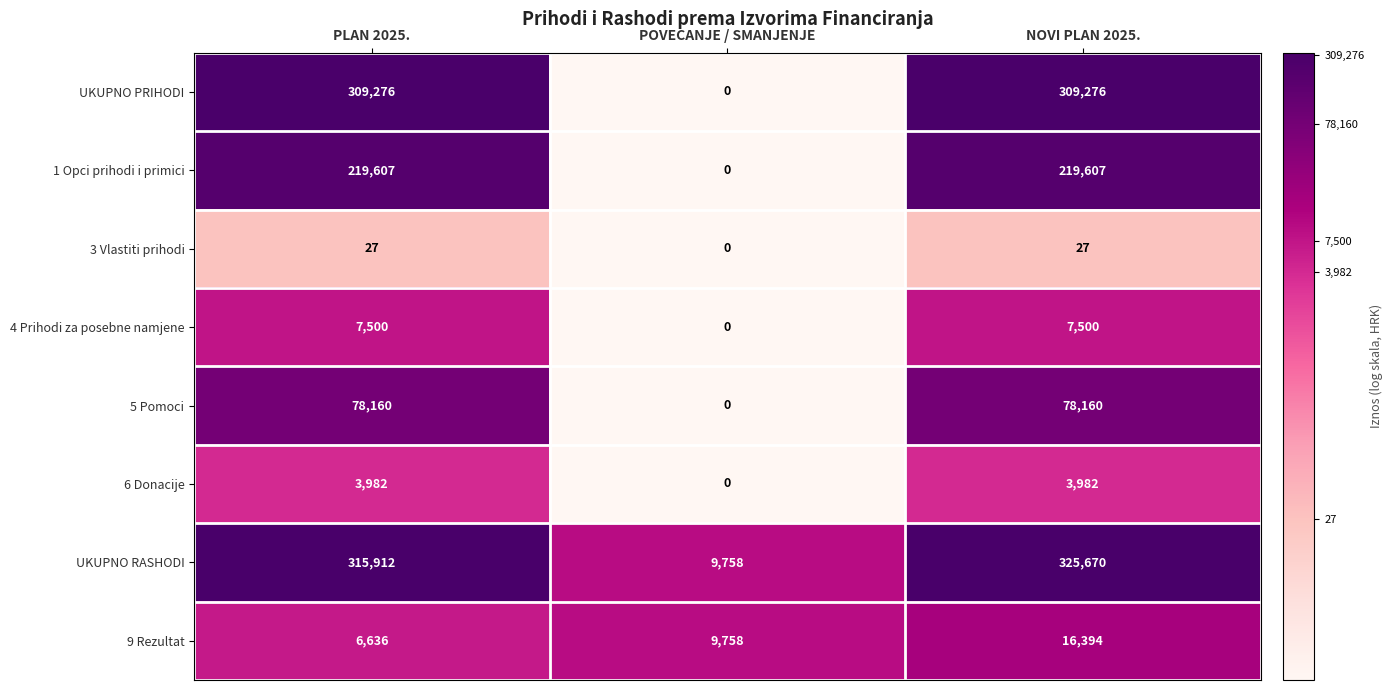

Reading left to right, list all the values displayed in this chart.

UKUPNO PRIHODI: PLAN 2025.=309276	POVECANJE / SMANJENJE=0	NOVI PLAN 2025.=309276
1 Opci prihodi i primici: PLAN 2025.=219607	POVECANJE / SMANJENJE=0	NOVI PLAN 2025.=219607
3 Vlastiti prihodi: PLAN 2025.=27	POVECANJE / SMANJENJE=0	NOVI PLAN 2025.=27
4 Prihodi za posebne namjene: PLAN 2025.=7500	POVECANJE / SMANJENJE=0	NOVI PLAN 2025.=7500
5 Pomoci: PLAN 2025.=78160	POVECANJE / SMANJENJE=0	NOVI PLAN 2025.=78160
6 Donacije: PLAN 2025.=3982	POVECANJE / SMANJENJE=0	NOVI PLAN 2025.=3982
UKUPNO RASHODI: PLAN 2025.=315912	POVECANJE / SMANJENJE=9758	NOVI PLAN 2025.=325670
9 Rezultat: PLAN 2025.=6636	POVECANJE / SMANJENJE=9758	NOVI PLAN 2025.=16394